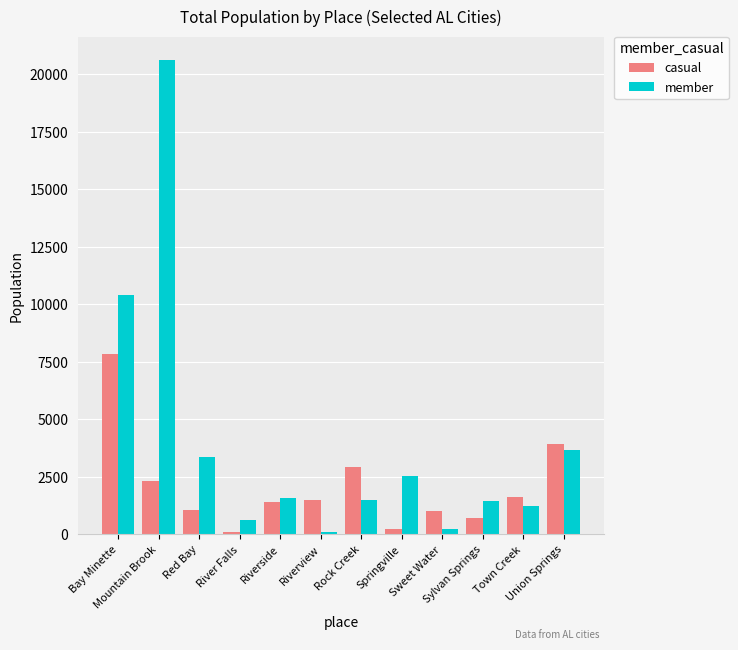

What is the sum of the casual values at Union Springs and Sweet Water?

4921